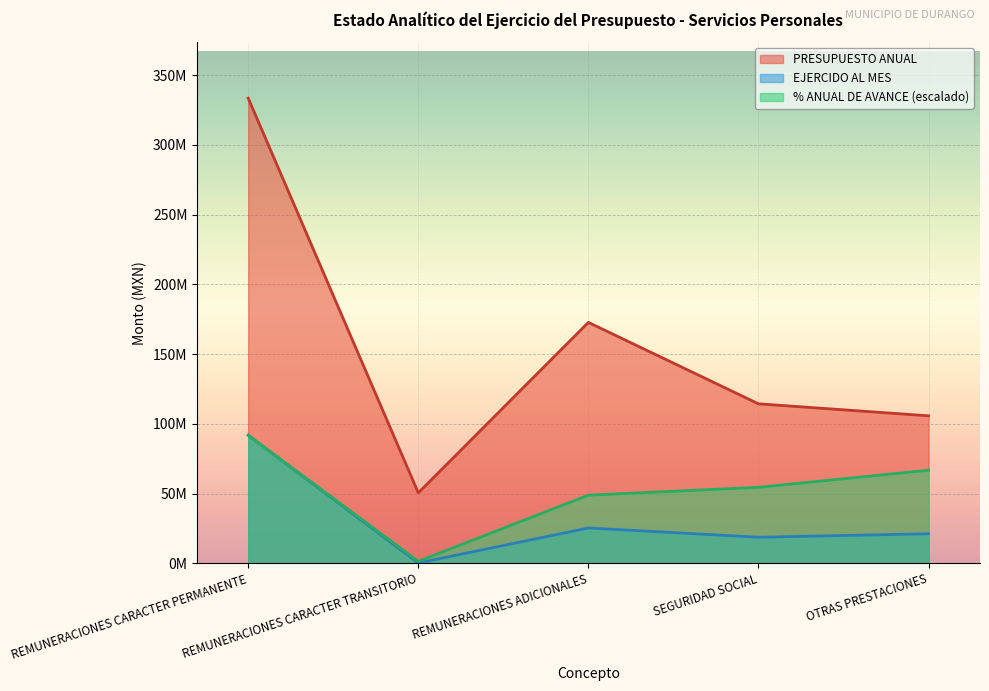

What is the label of the 3rd point from the left?

REMUNERACIONES ADICIONALES